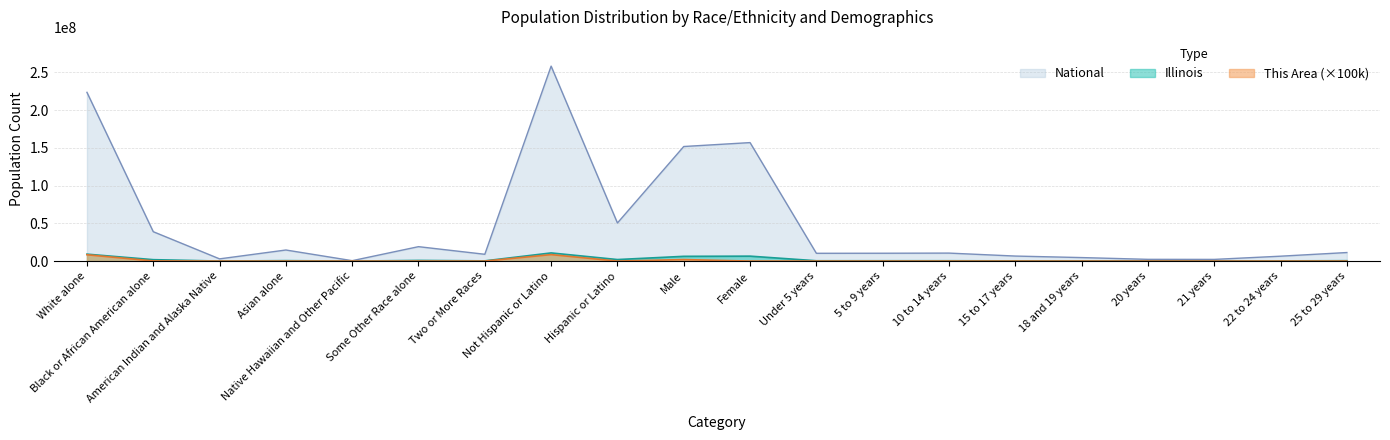

What is the label of the 17th point from the right?

Asian alone